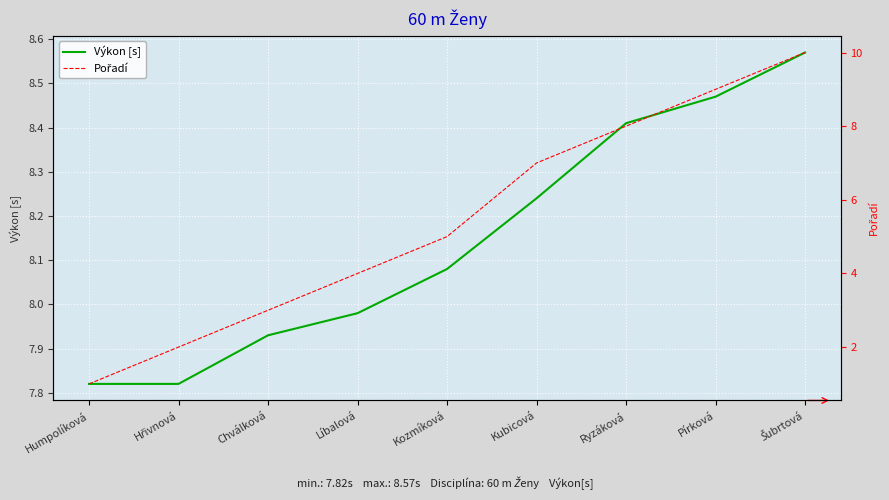

How many lines are shown in the chart?

2